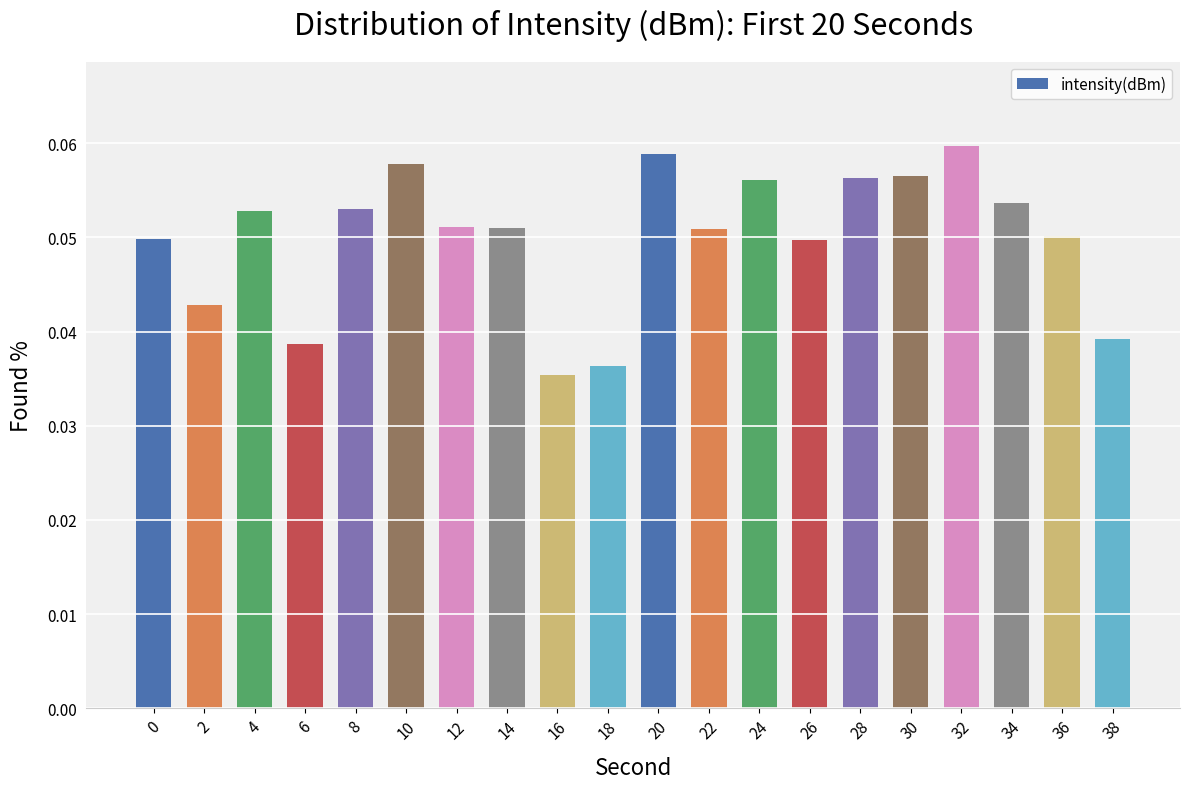

Which has a higher value, 30 or 4?

30